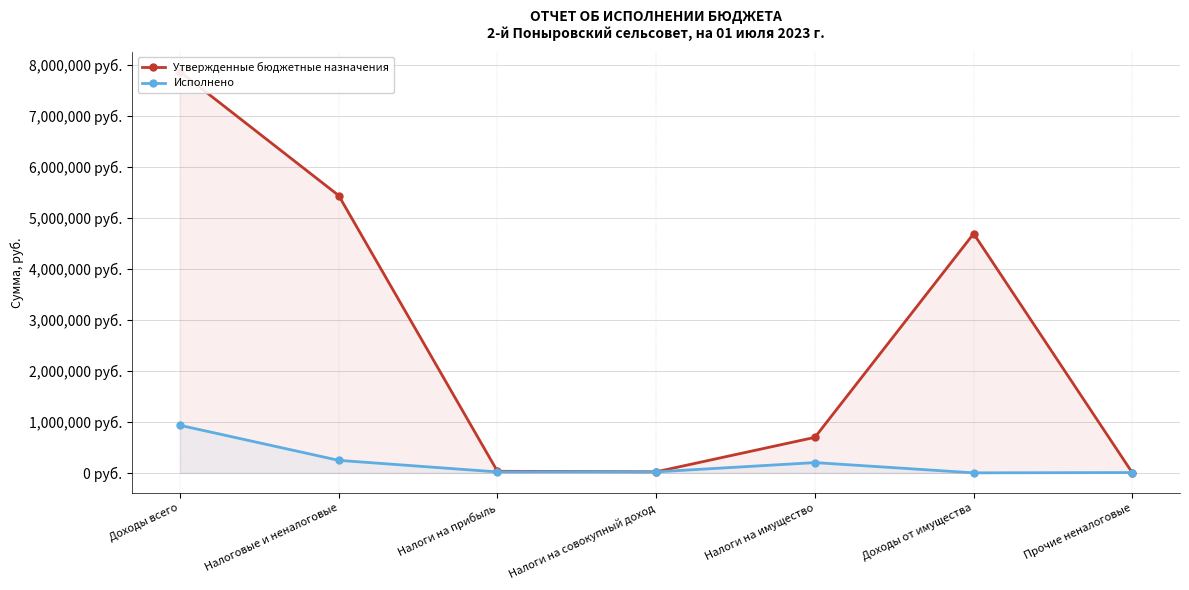

At which category is the sum across all series the highest?

Доходы всего